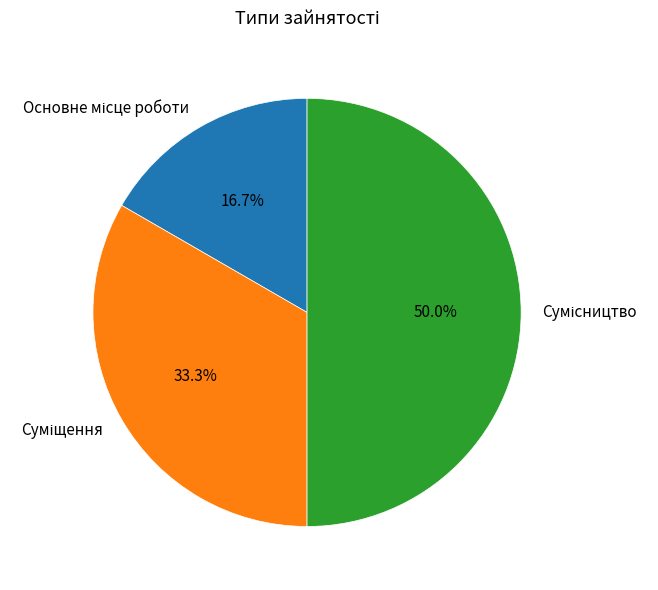

To the nearest percent, what is the difference between the largest and smallest slice percentages?

33%